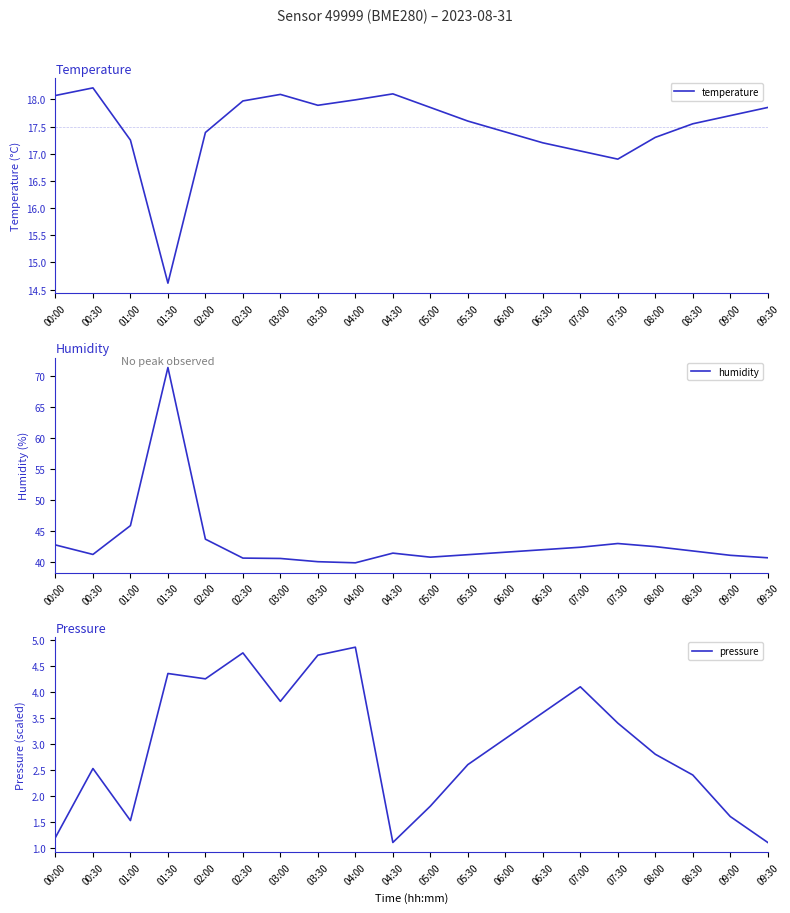

What is the label of the 6th point from the left?

02:30